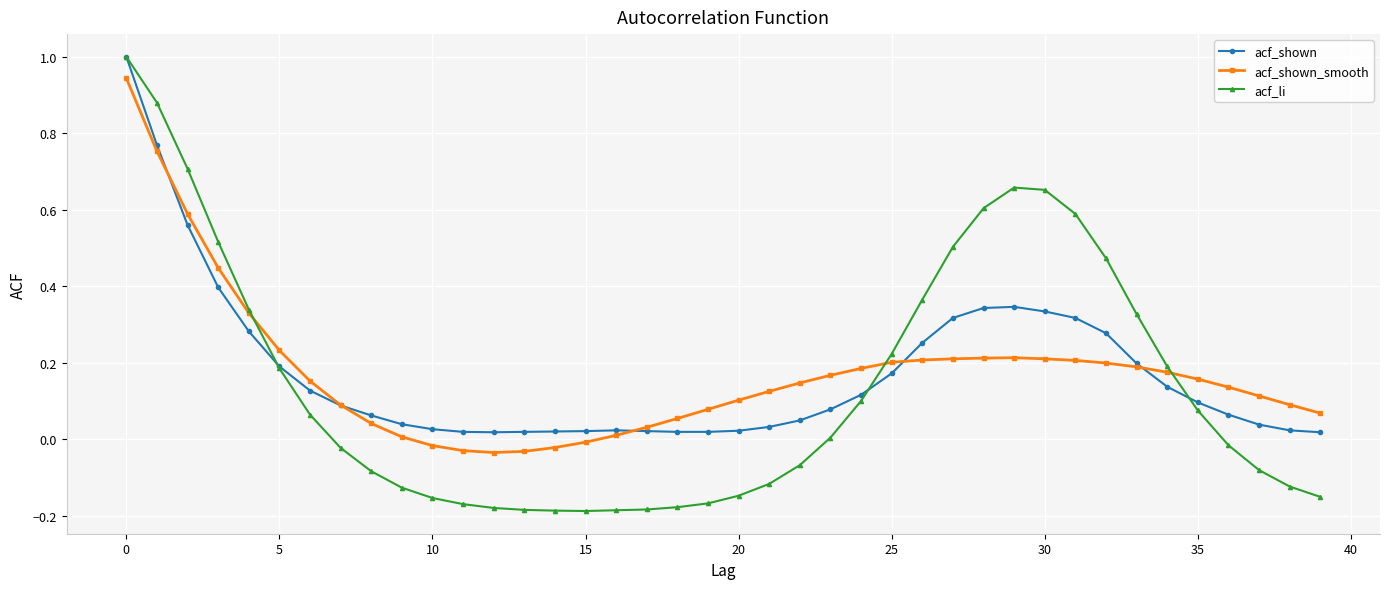

True or false: acf_shown has more than 0 interior local peaks.

True